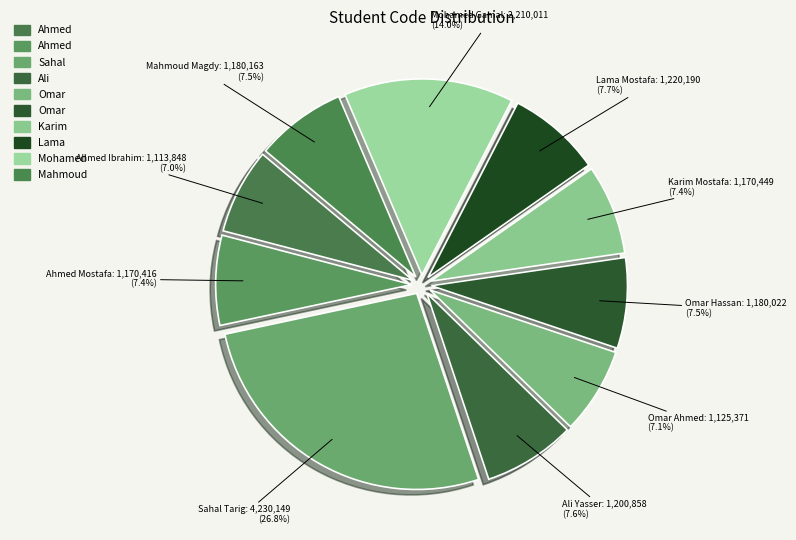

How many segments does this pie chart have?

10